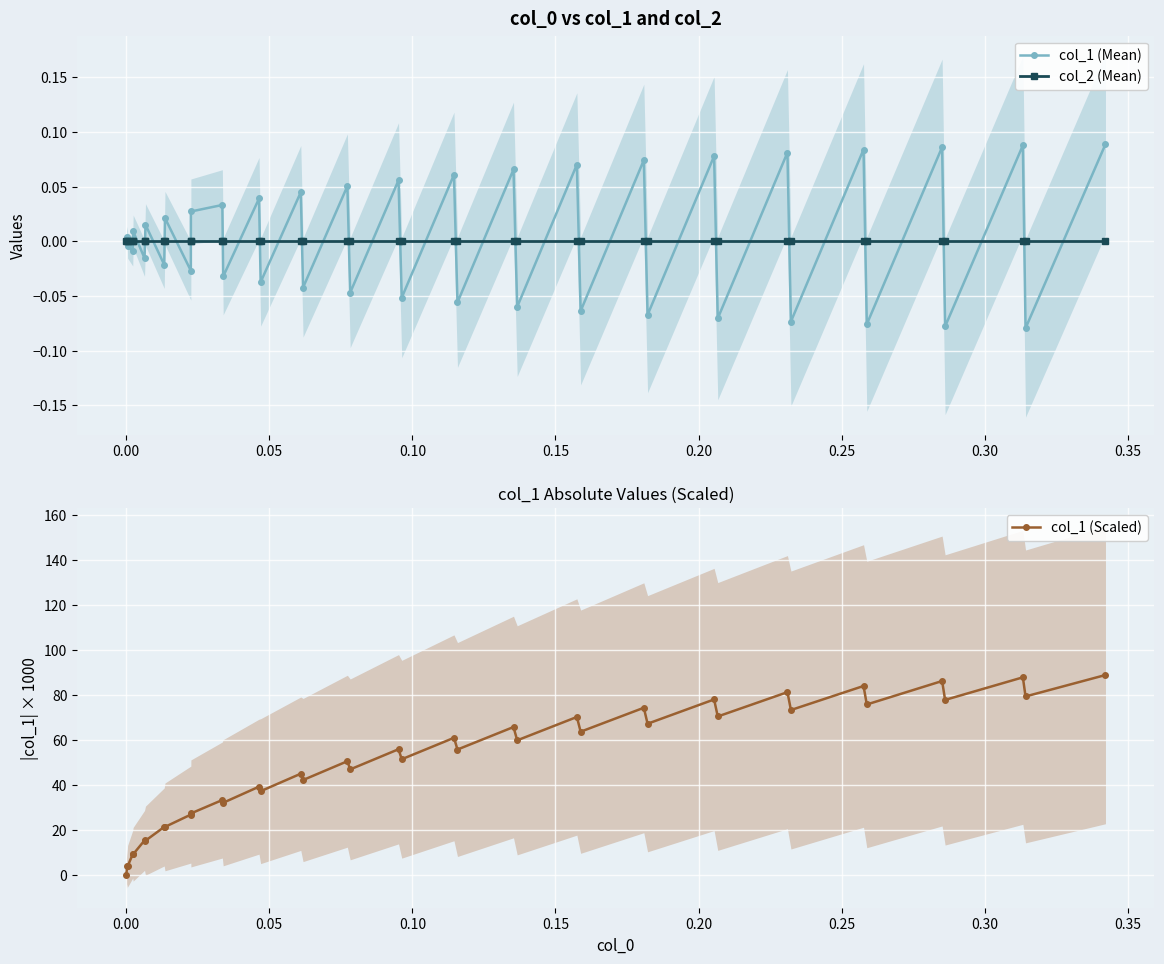

True or false: col_1 (Scaled) has more than 1 points higher than both neighbors.

True